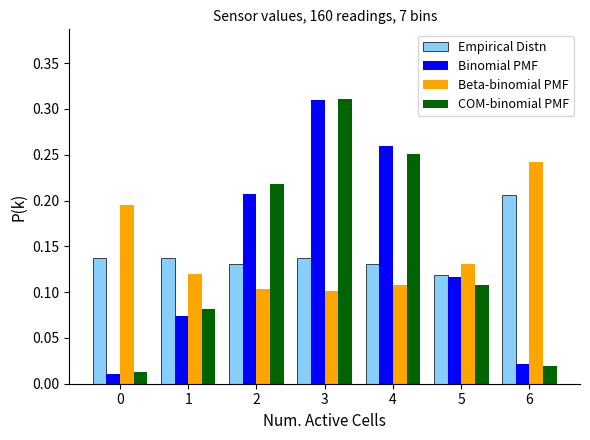

Is it true that Beta-binomial PMF equals 0.2 at 2?

False